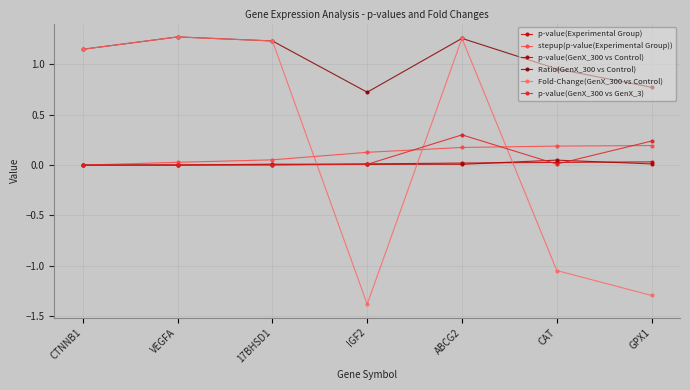

How many lines are shown in the chart?

6